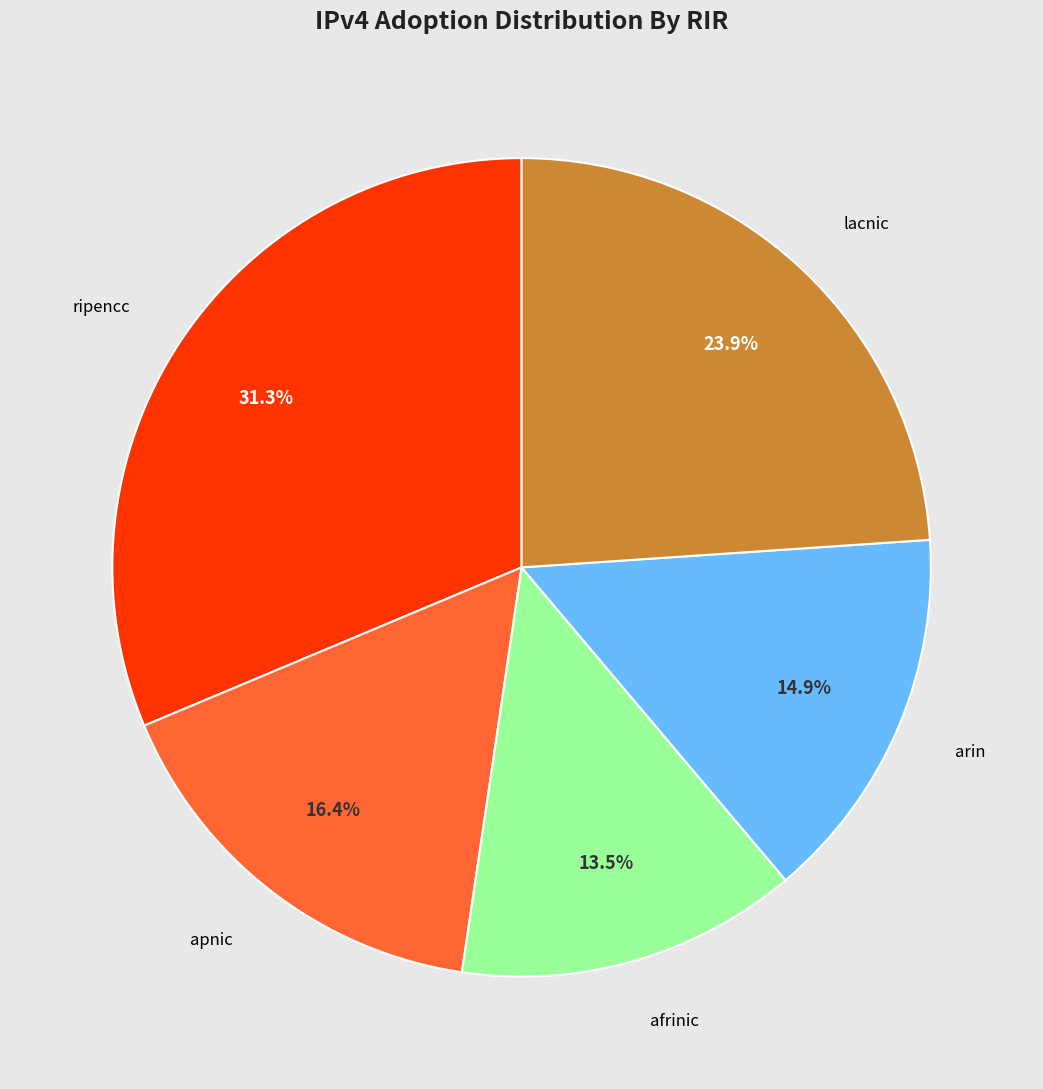

How many slices are in this pie chart?

5